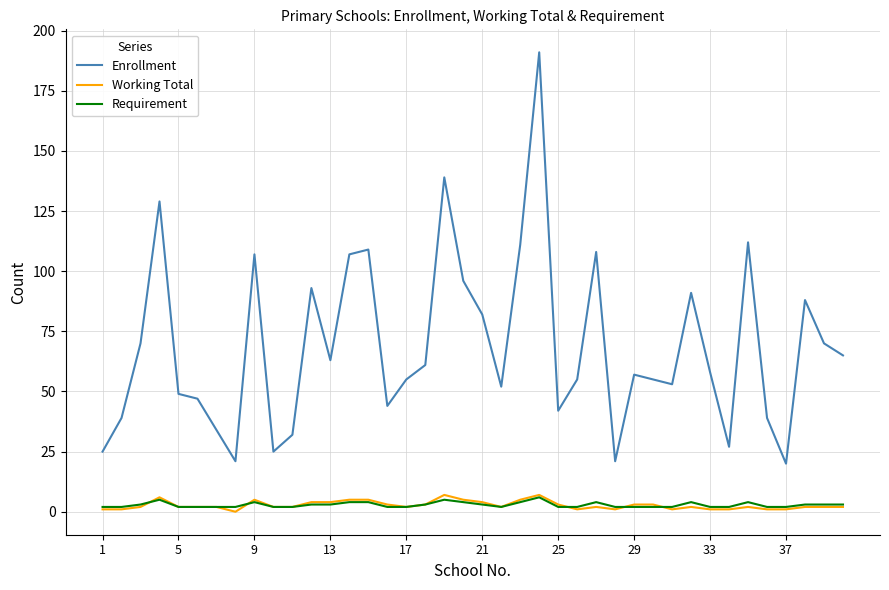

Which series has the largest range (max minus min)?

Enrollment